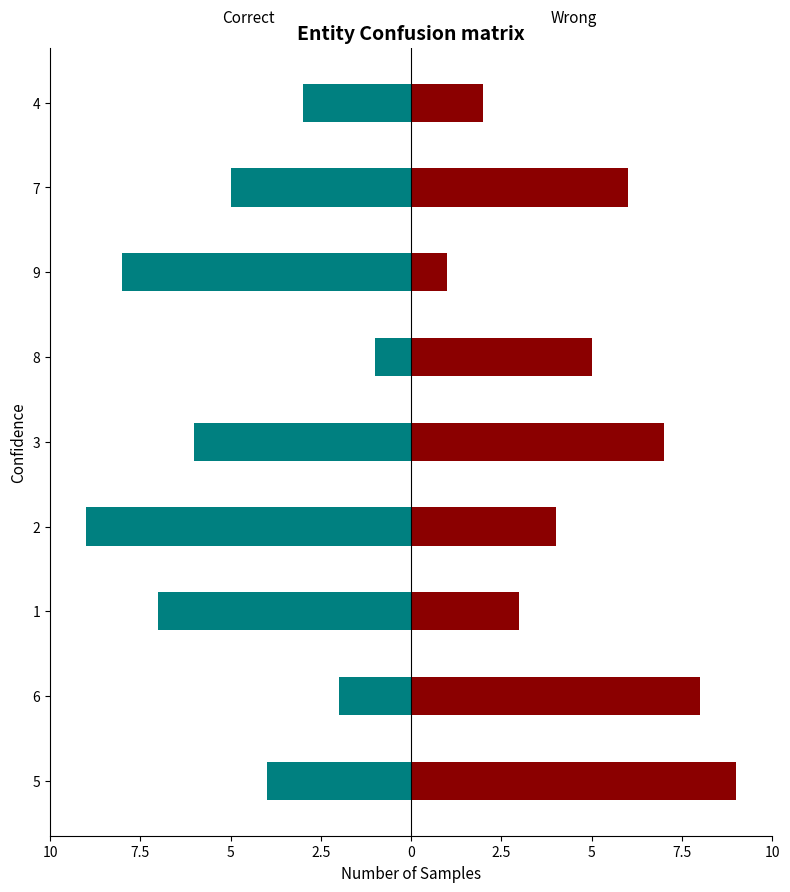

How many bars are there in each group?

2